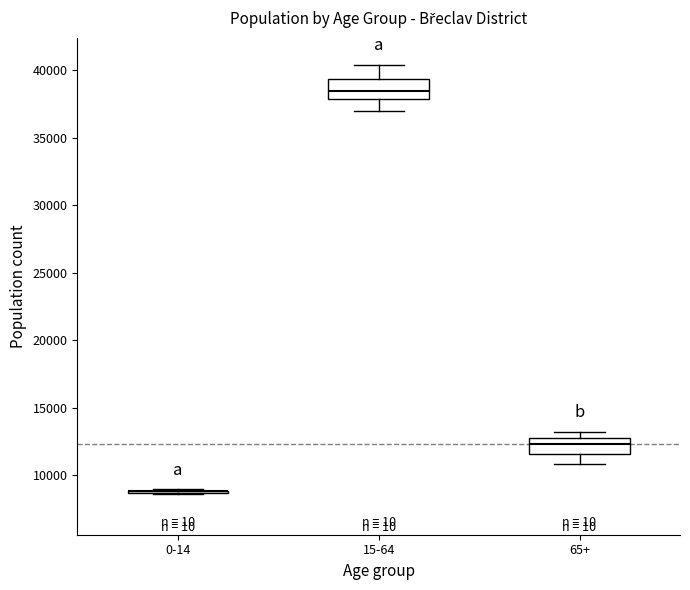

Reading left to right, transcribe this box plot: for each box, give where its median line is, the range the box spans, and where its two whiskers end, as read against the y-axis. The values are not printed on the chart, so give them approximately, as read against the axis.

0-14: box collapsed to a line at 9000, whiskers 8500 to 9000
15-64: median 38500, box 38000 to 39500, whiskers 37000 to 40500
65+: median 12500, box 11500 to 13000, whiskers 11000 to 13000 (just above the box's upper edge)